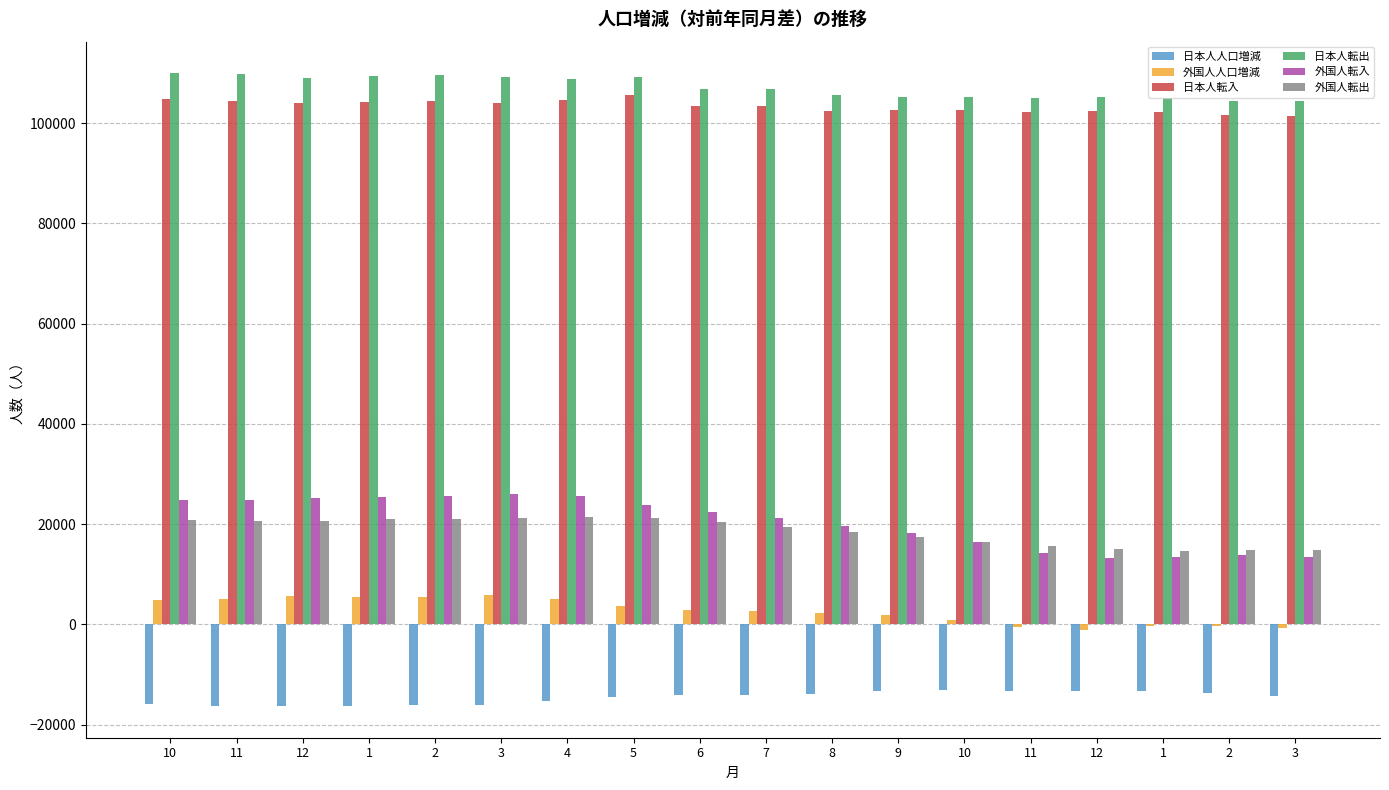

Which has a higher value, 11 or 2?

2